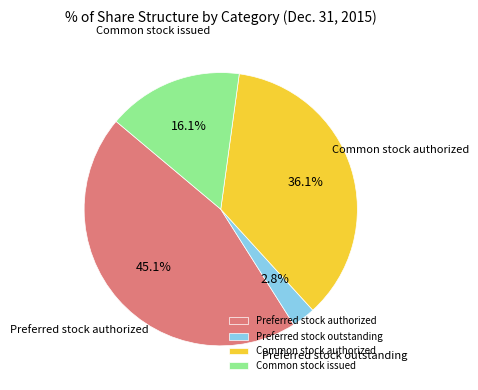

What percentage is the Common stock issued slice, to the nearest percent?

16%